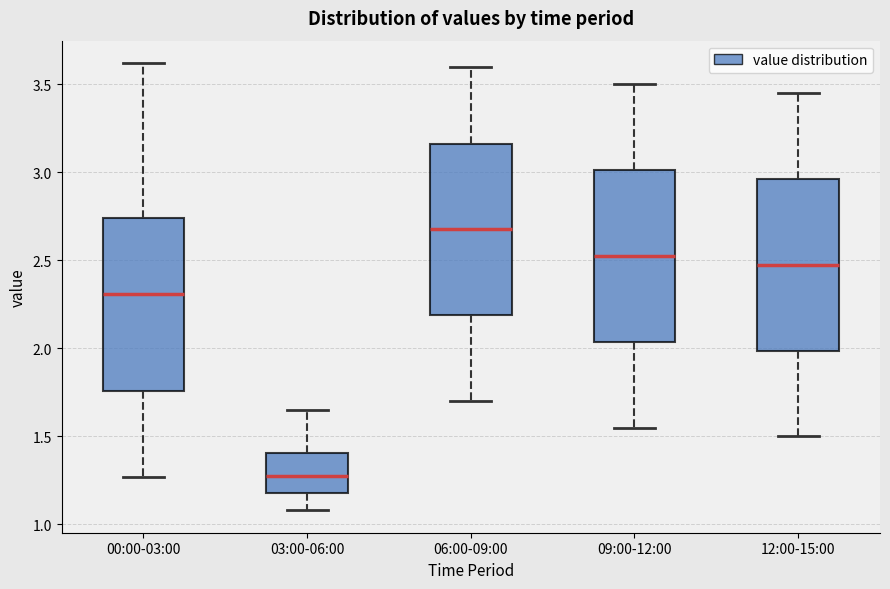

Reading left to right, transcribe this box plot: for each box, give where its median line is, the range the box spans, and where its two whiskers end, as read against the y-axis. The values are not printed on the chart, so give them approximately, as read against the axis.

00:00-03:00: median 2.30, box 1.75 to 2.75, whiskers 1.25 to 3.60
03:00-06:00: median 1.30, box 1.20 to 1.40, whiskers 1.10 to 1.65
06:00-09:00: median 2.70, box 2.20 to 3.15, whiskers 1.70 to 3.60
09:00-12:00: median 2.55, box 2.05 to 3.00, whiskers 1.55 to 3.50
12:00-15:00: median 2.50, box 2.00 to 2.95, whiskers 1.50 to 3.45